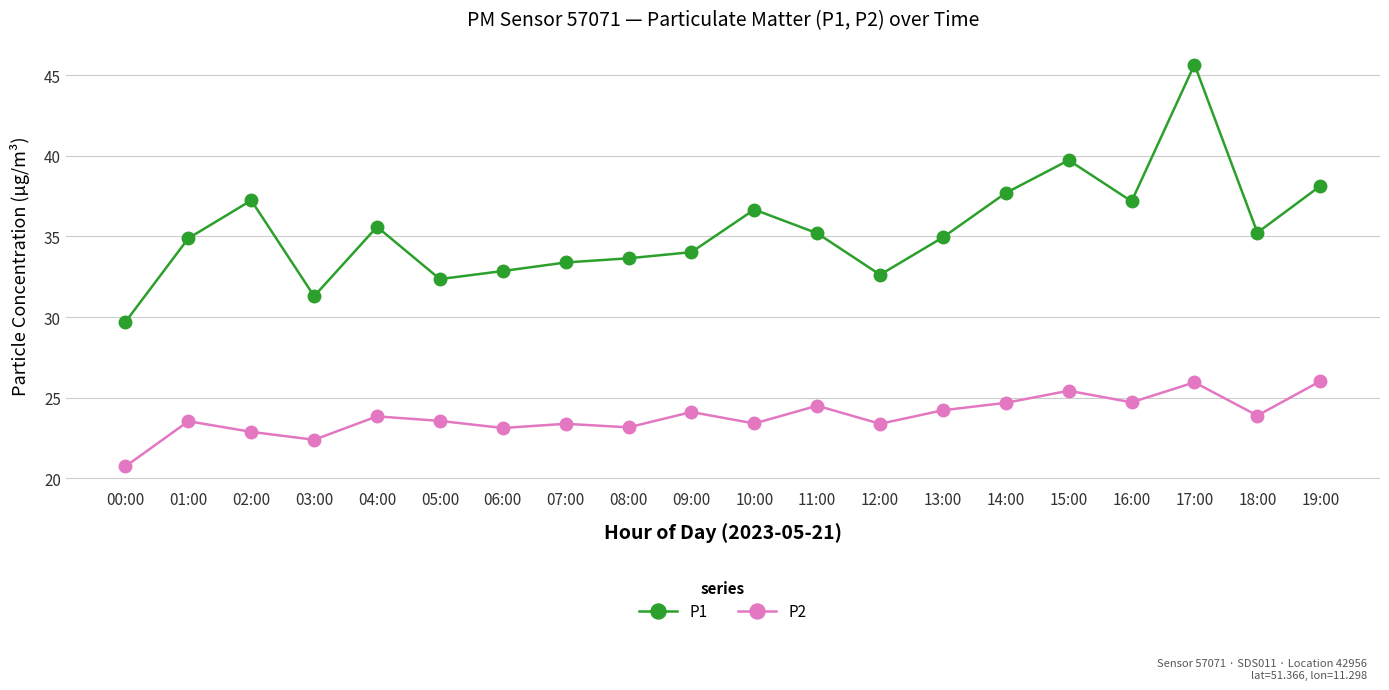

The P2 series shows 10.7 at 02:00. True or false?

False